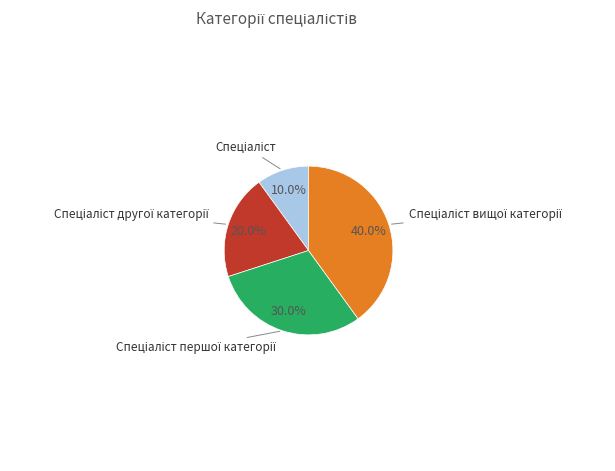

Is there any slice that represents more than half of the pie?

No